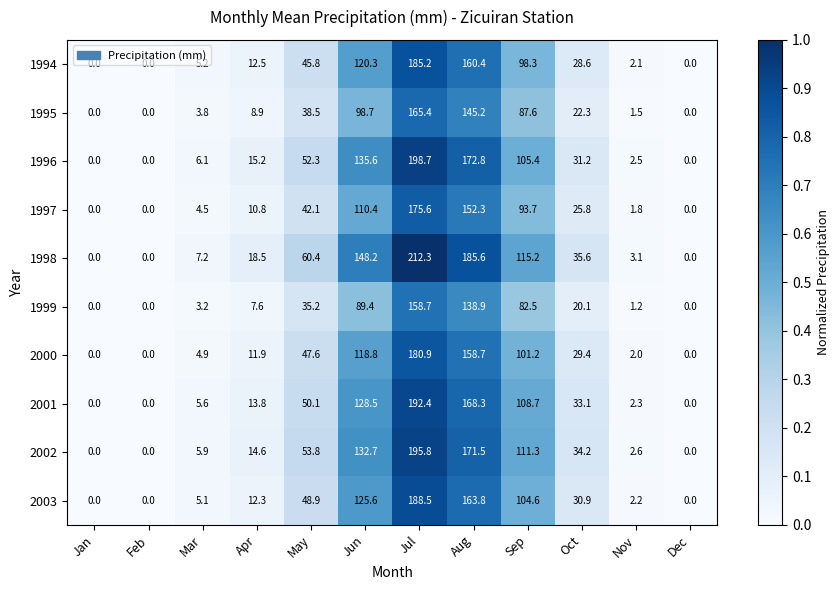

Which series changed the most between Feb and Mar?

1998